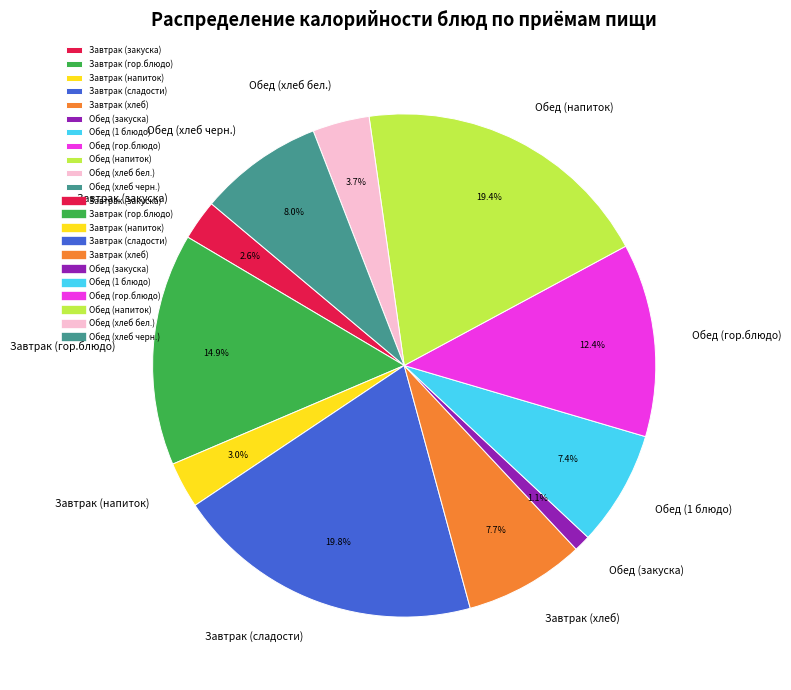

Is there any slice that represents more than half of the pie?

No